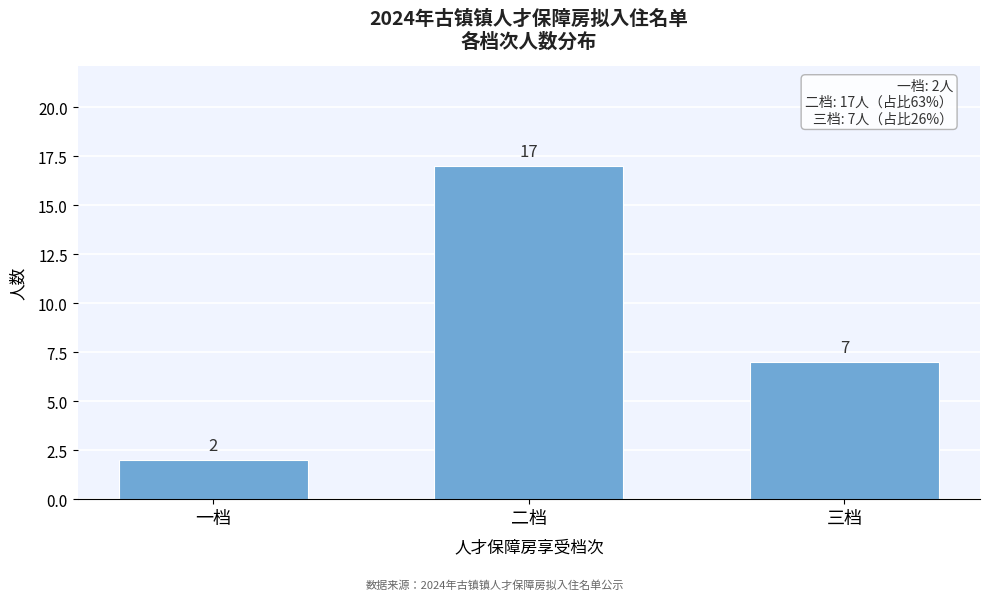

Reading right to left, extract all data points from this chart.

三档=7	二档=17	一档=2